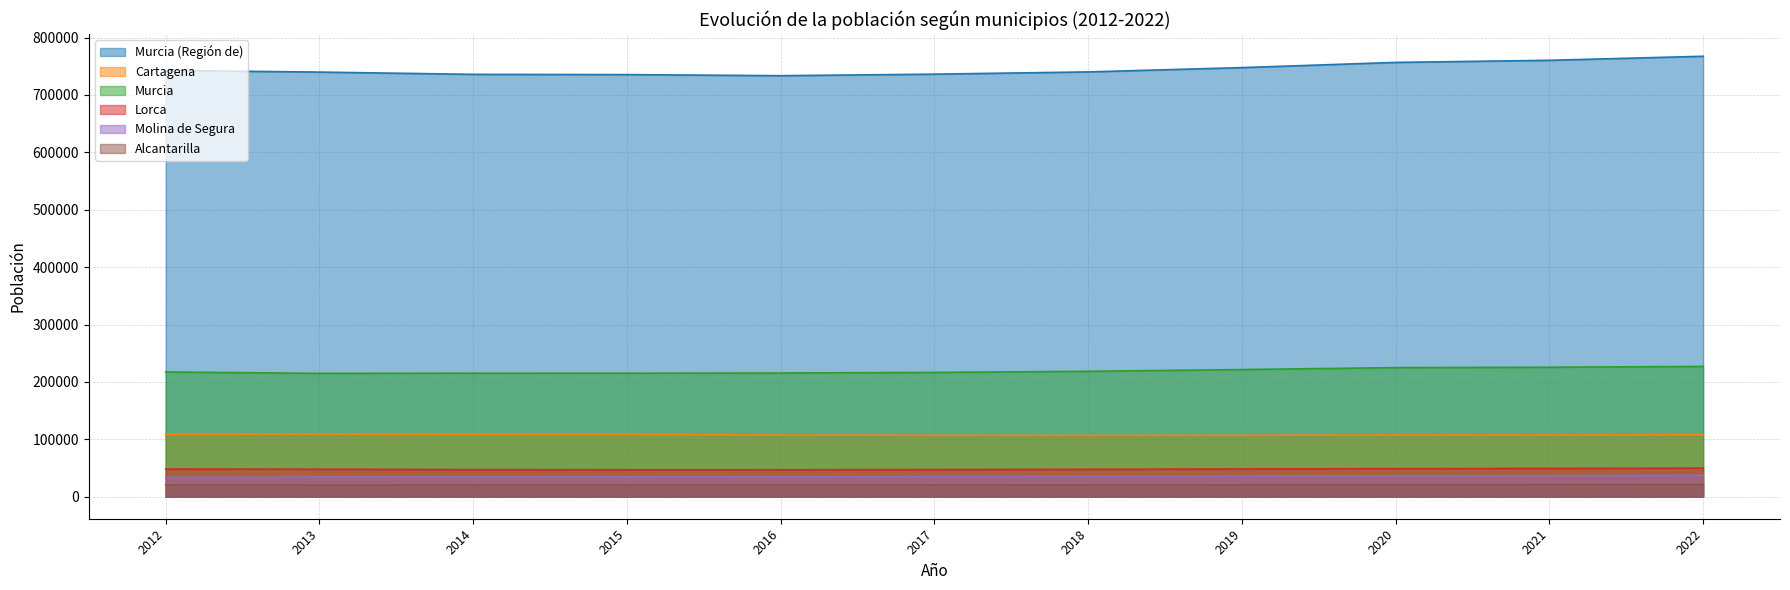

What is the value of the Cartagena point at the 10th from the left?

107458